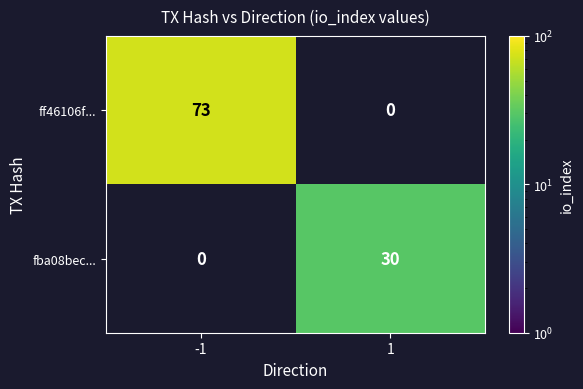

Count the number of categories in the chart.

2